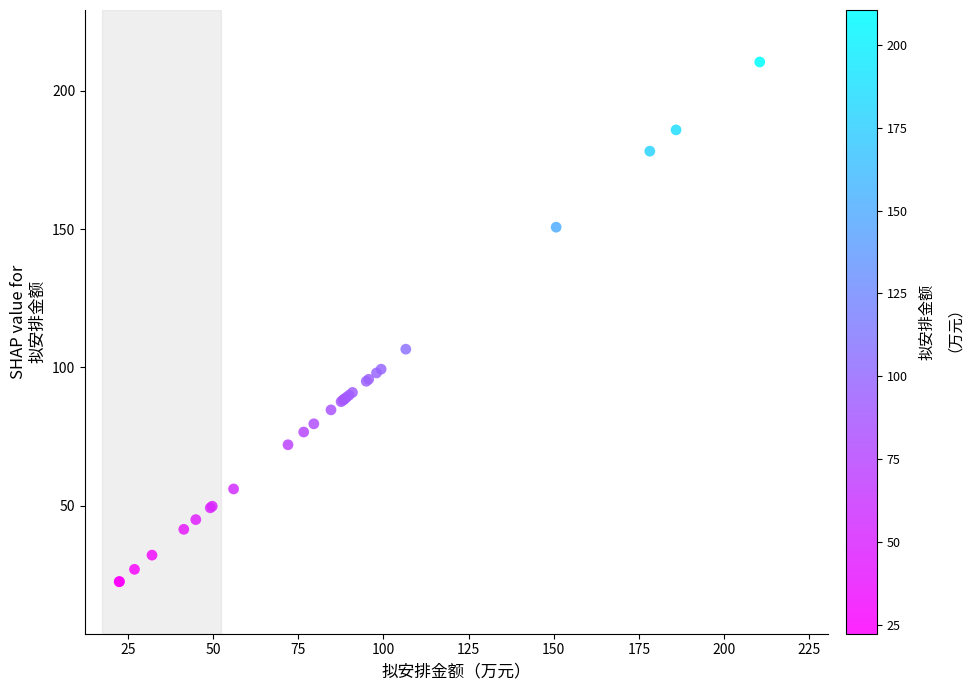

What Y value in the scatter plot is closest to 116?

106.6